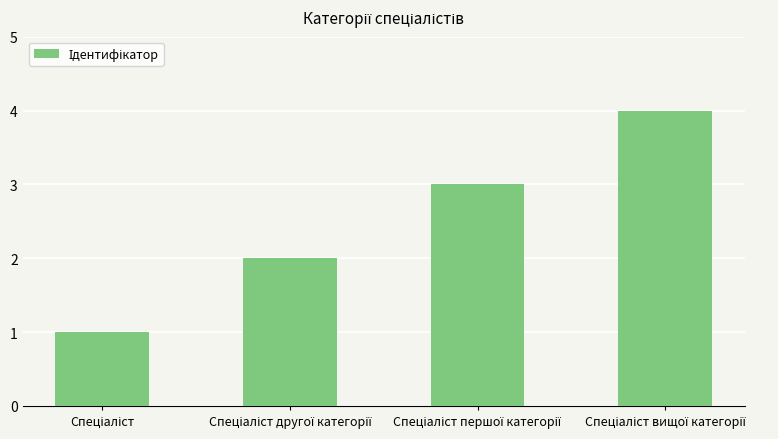

What is the sum of all values?

10